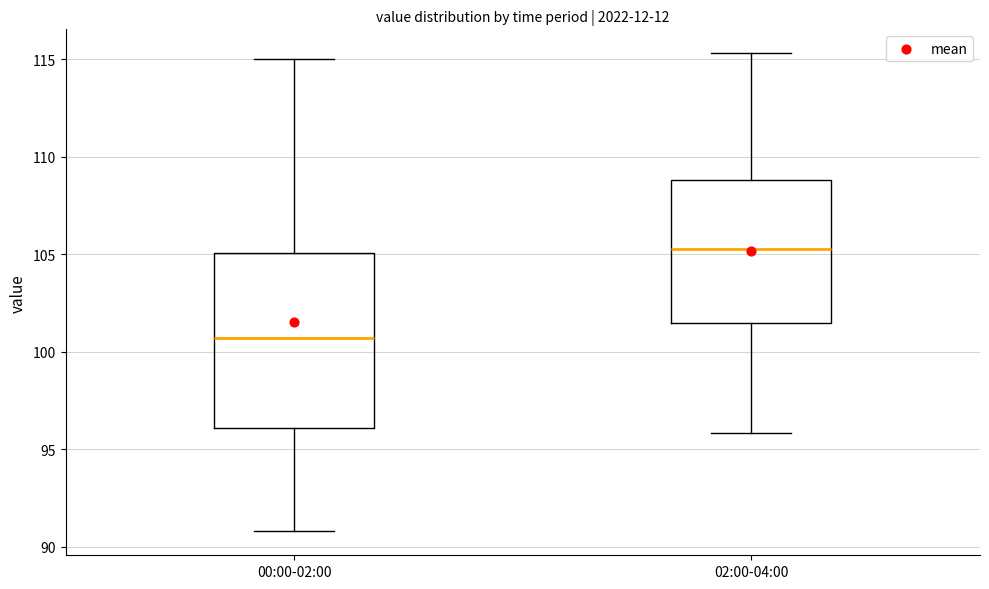

Reading left to right, read every box against the y-axis: the position of its median line, the range the box covers, and the ends of its whiskers. The values are not printed on the chart, so give them approximately, as read against the axis.

00:00-02:00: median 100.5, box 96.0 to 105.0, whiskers 91.0 to 115.0
02:00-04:00: median 105.5, box 101.5 to 109.0, whiskers 96.0 to 115.5